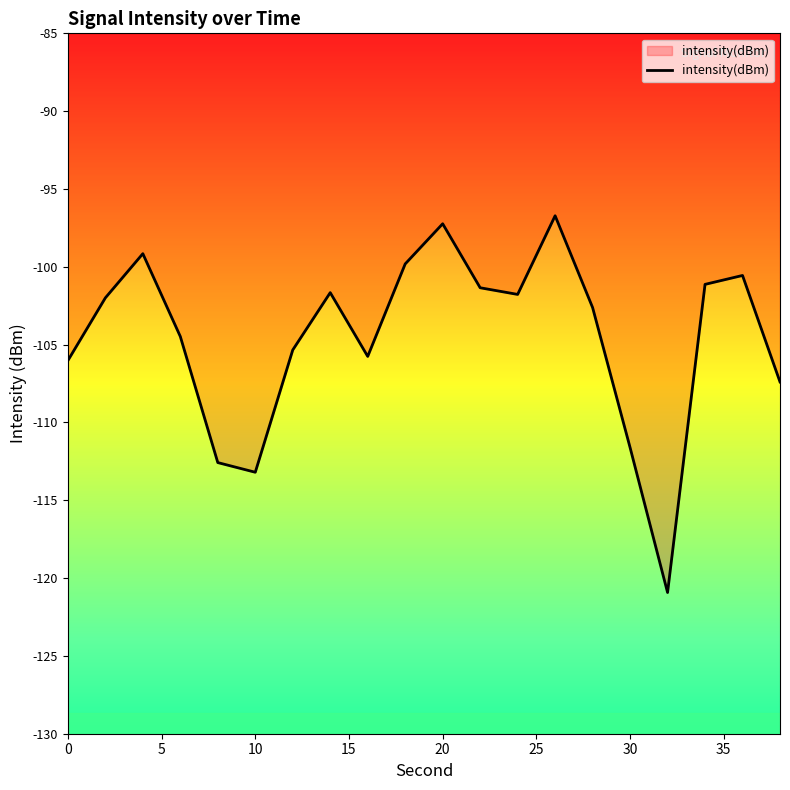

What is the minimum value shown in the chart?

-120.9